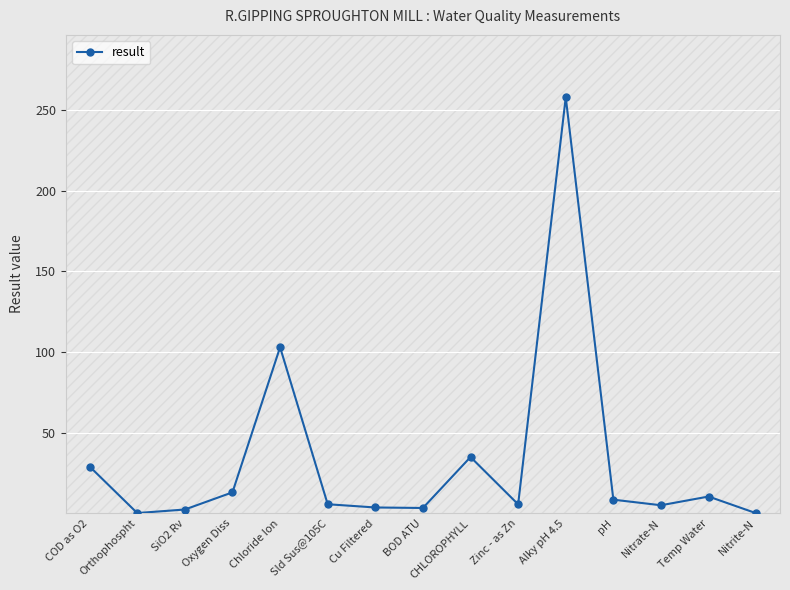

Does the chart display data point markers on the line(s)?

Yes